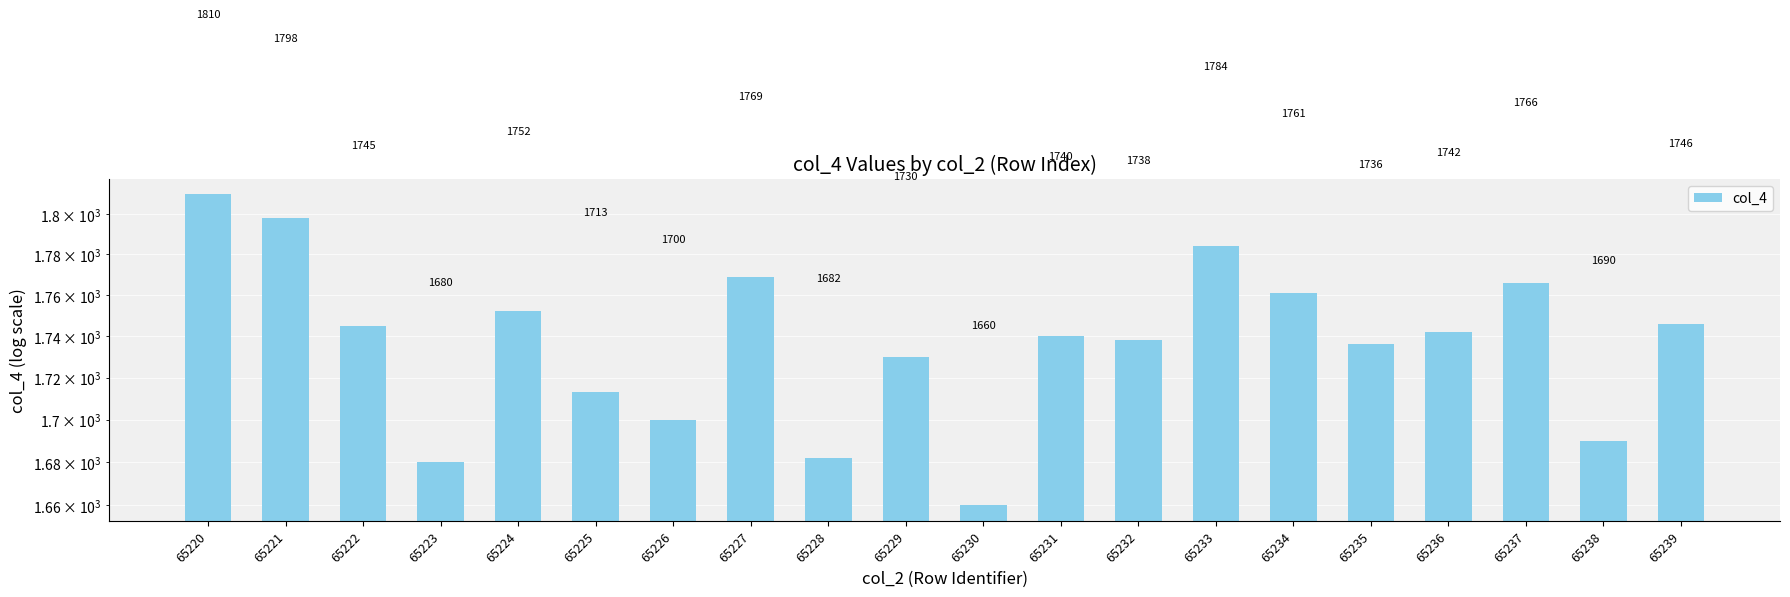

Reading left to right, what are all the values shown in this chart?

1810	1798	1745	1680	1752	1713	1700	1769	1682	1730	1660	1740	1738	1784	1761	1736	1742	1766	1690	1746